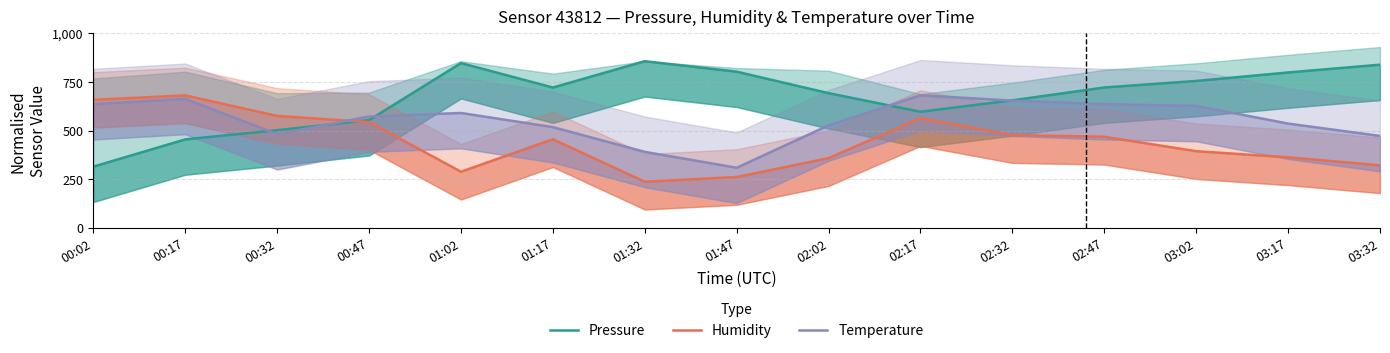

Where does the Pressure series first go above 721?

01:02